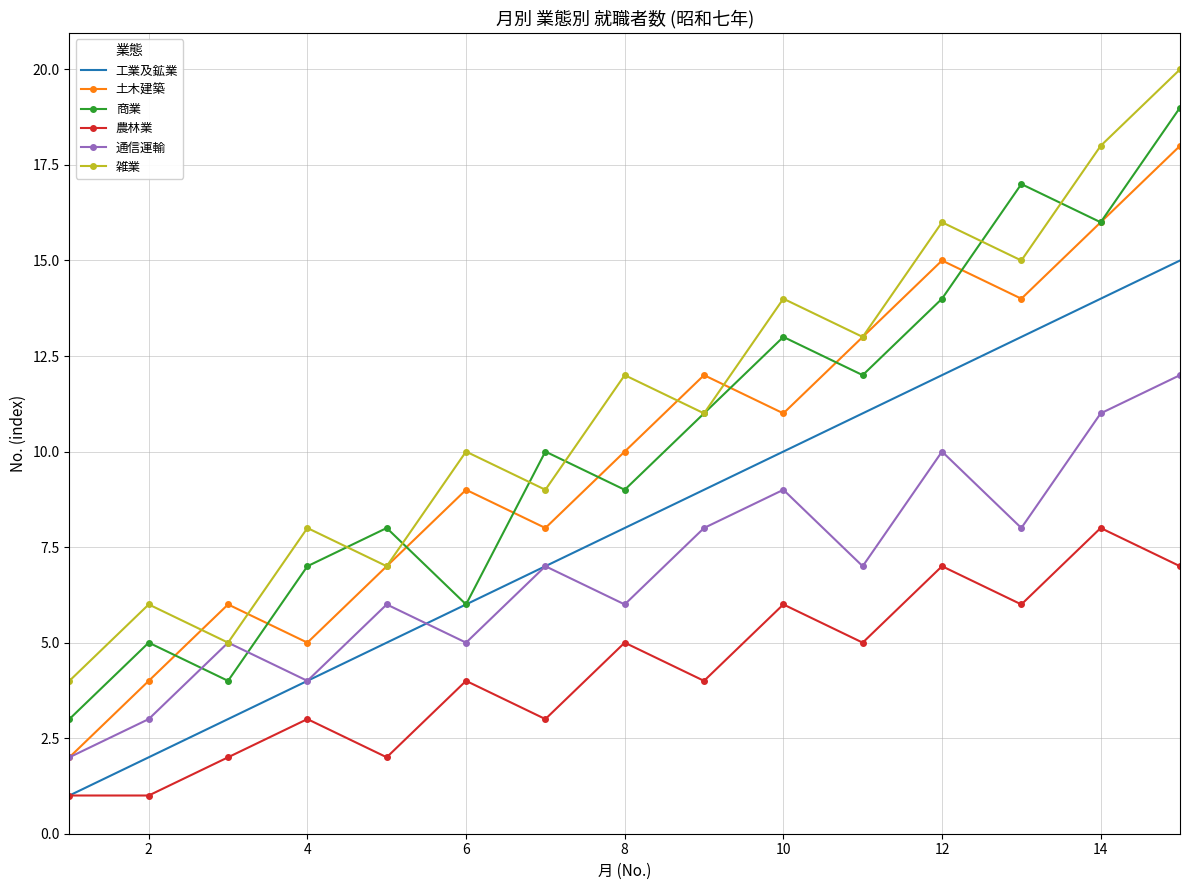

What is the average value of the 通信運輸 series?

7